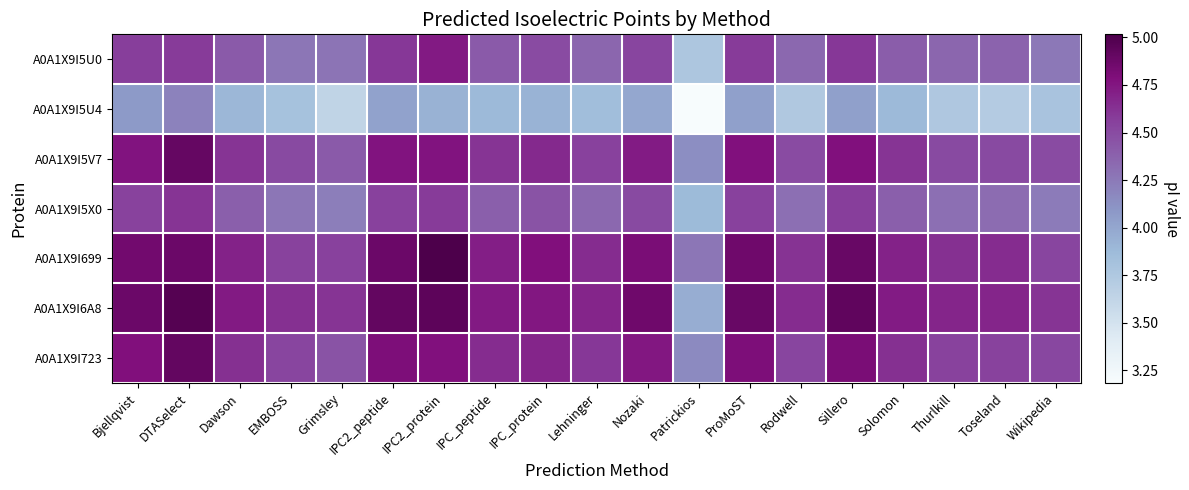

At which category is the sum across all series the highest?

DTASelect